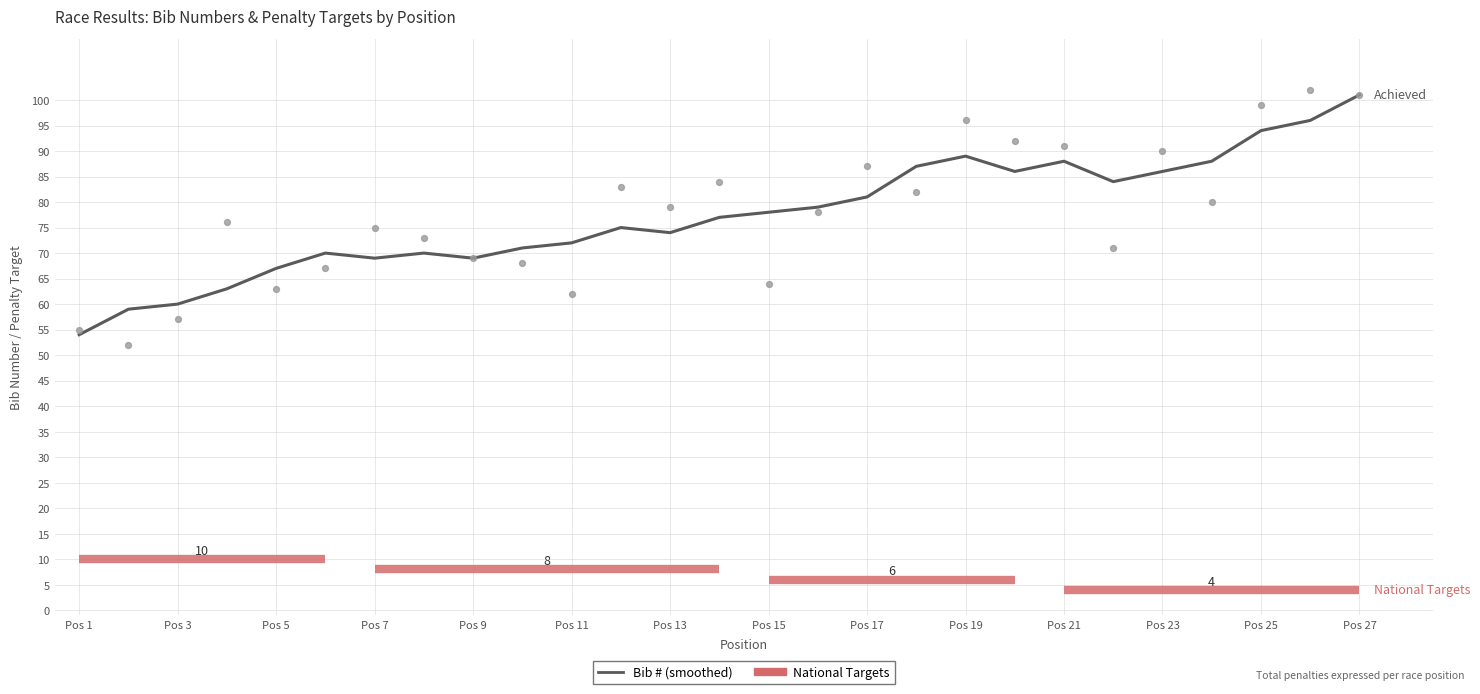

What is the change in value from 1 to 6?

+12